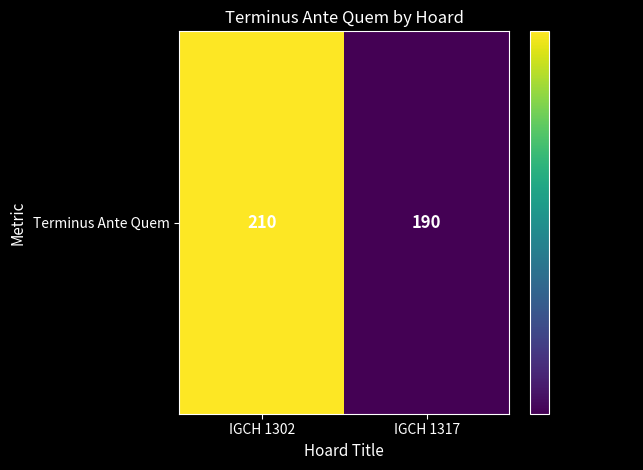

Between IGCH 1317 and IGCH 1302, which is larger?

IGCH 1302